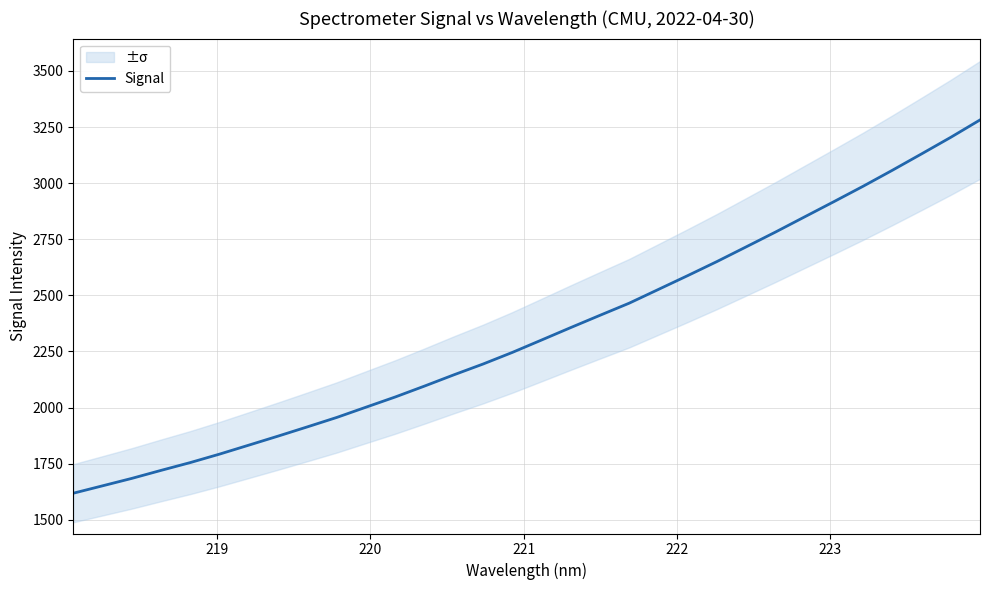

What is the lowest value of the Signal series?

1618.4